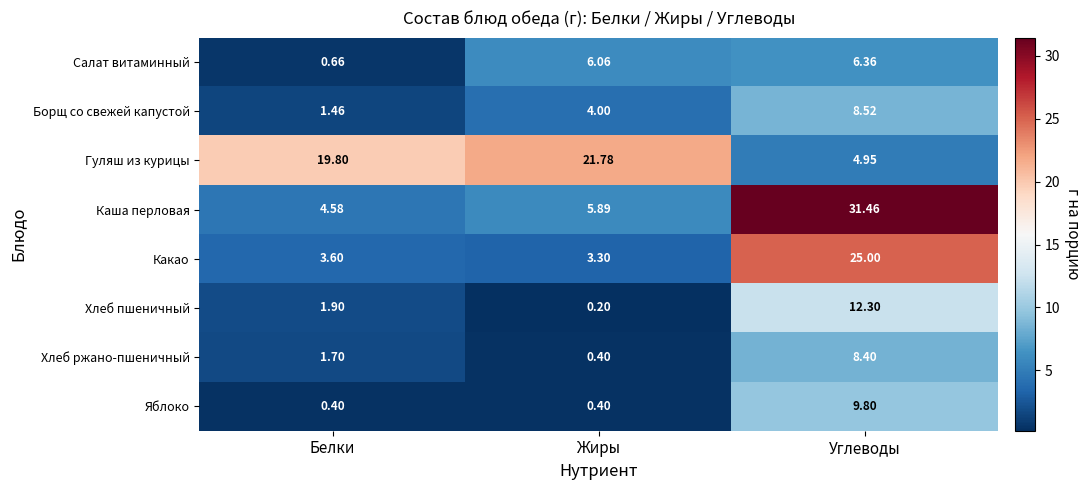

What is the total value across all series at Белки?

34.1